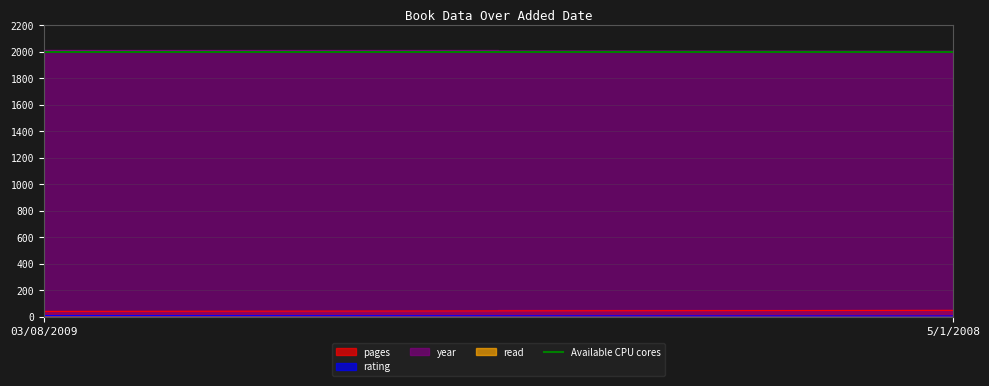

What is the total value across all series at 03/08/2009?

2059